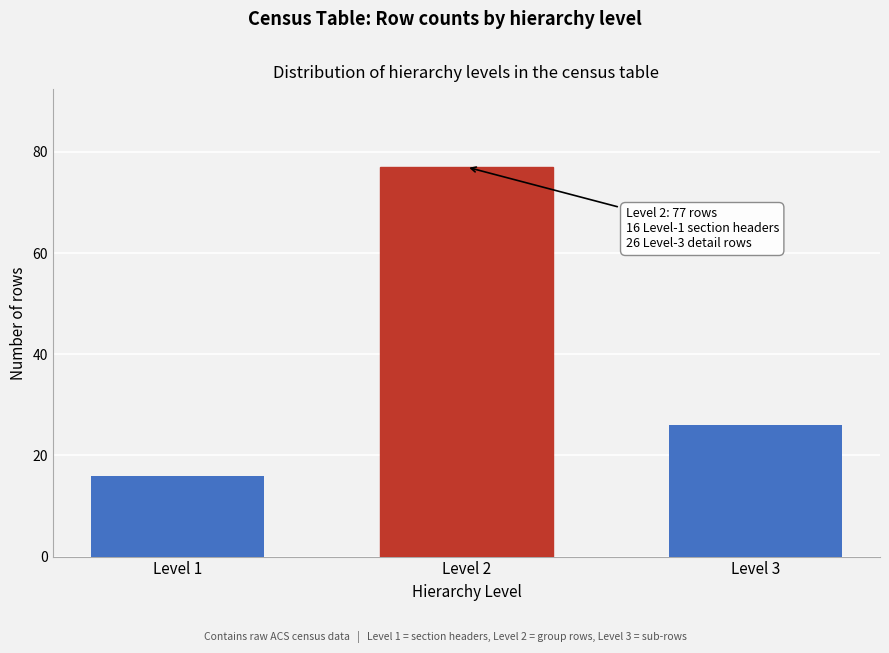

Reading left to right, what are all the values shown in this chart?

Level 1=16	Level 2=77	Level 3=26